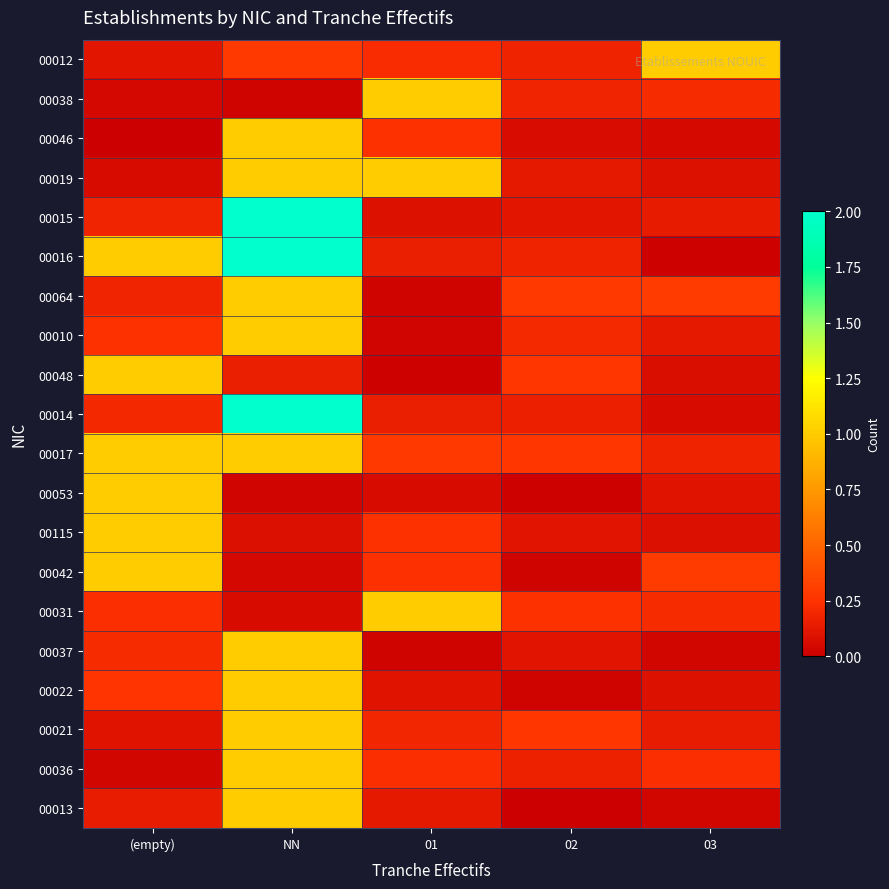

Between 03 and 02, which is larger?

03